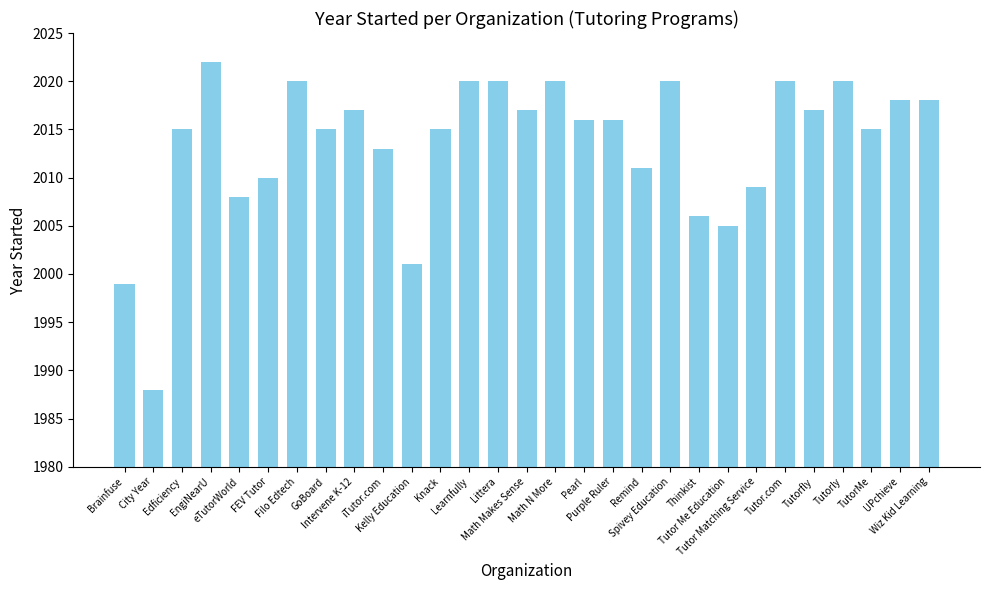

How many categories are shown in the chart?

29